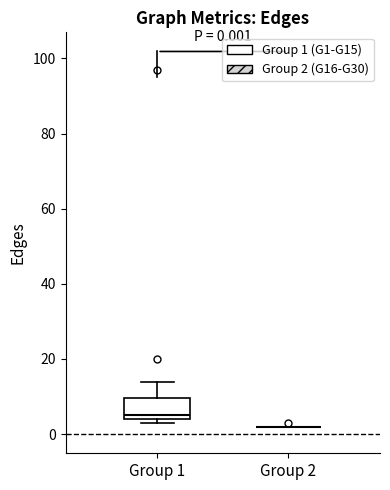

Comparing the boxes themselves (not the whiskers), which one is the tallest?

Group 1